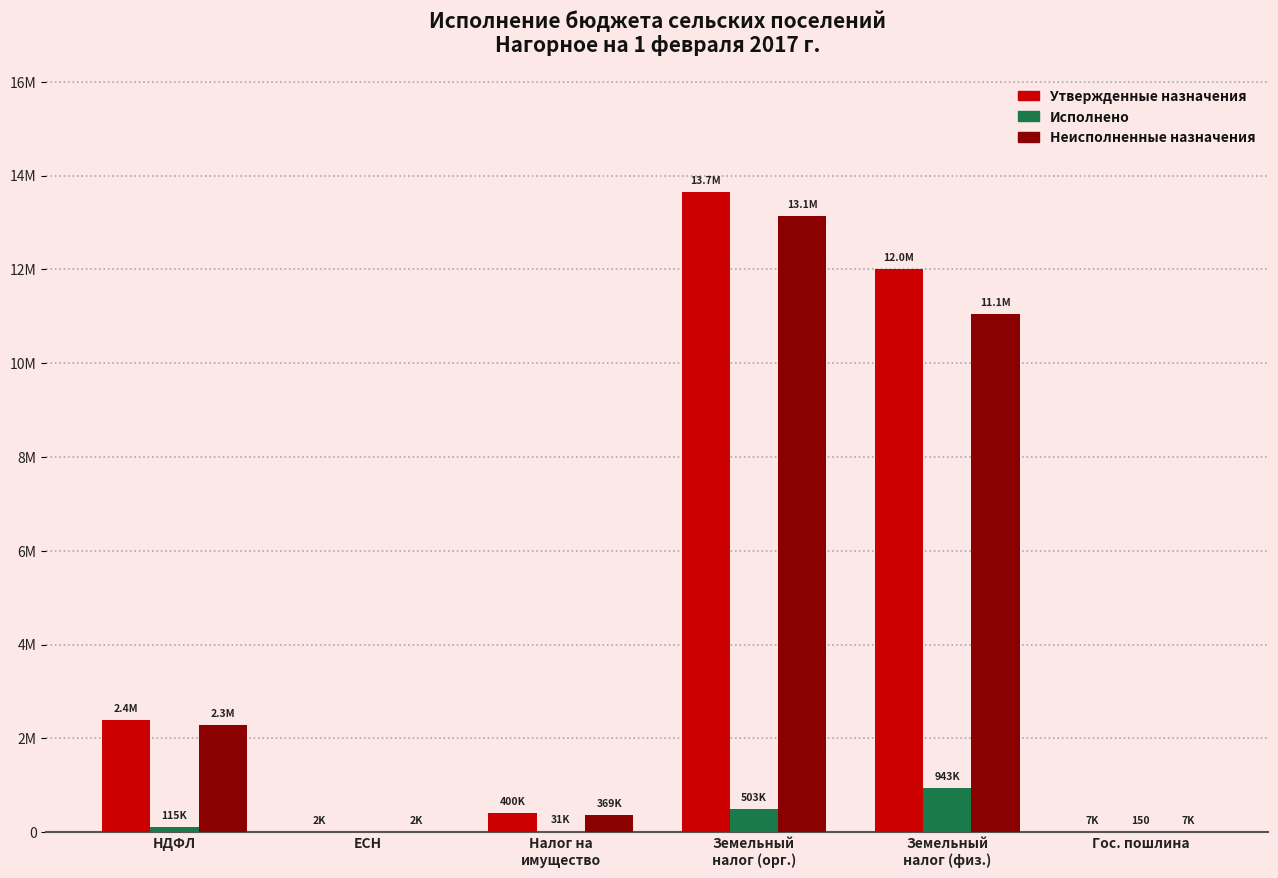

Which category has the lowest value in the Утвержденные назначения series?

ЕСН